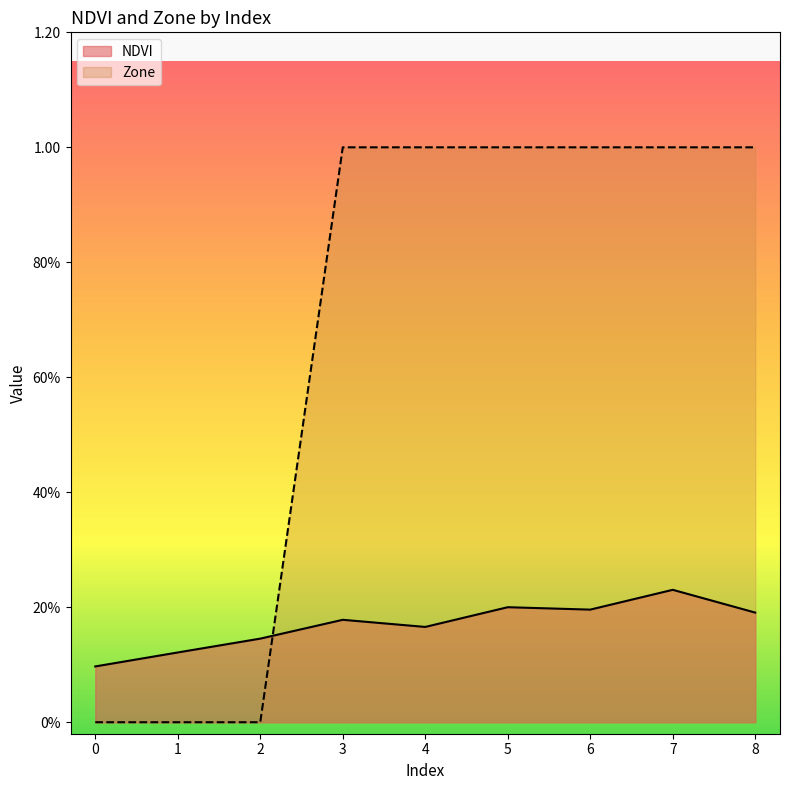

Is it true that Zone equals 0.0 at 2?

True